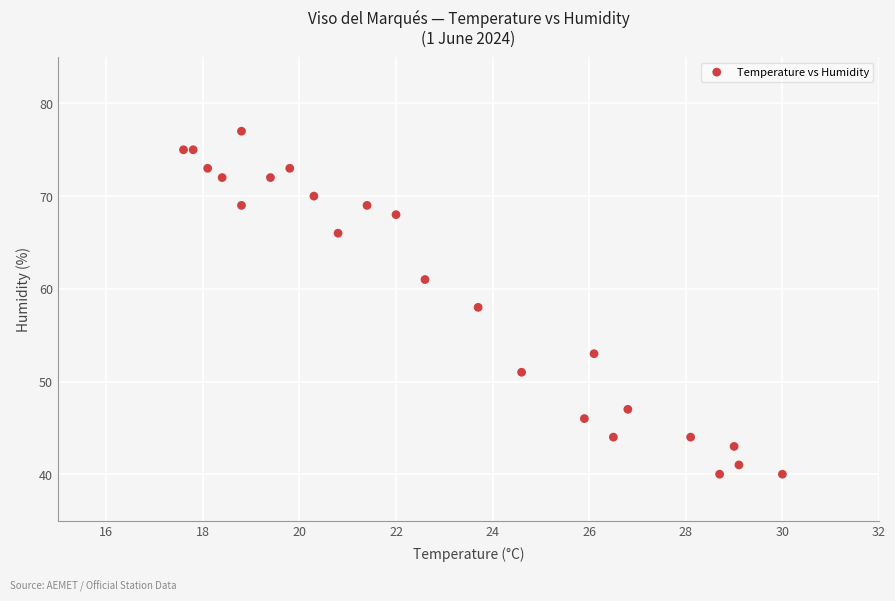

What is the range of Y values (max minus min)?

37